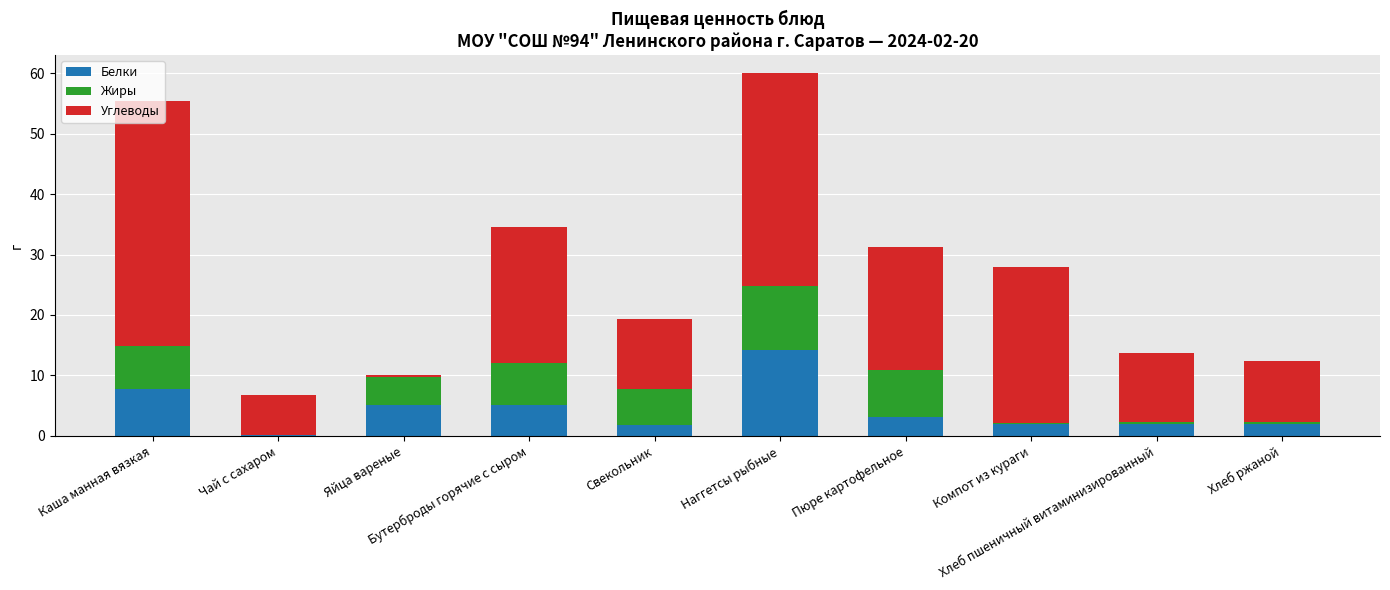

What is the label of the 3rd bar from the left?

Яйца вареные